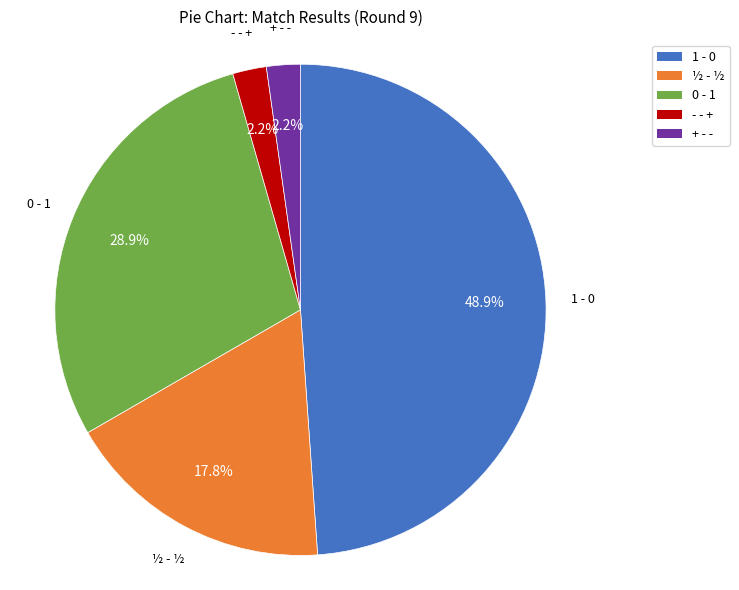

Is 0 - 1 the majority of the pie?

No